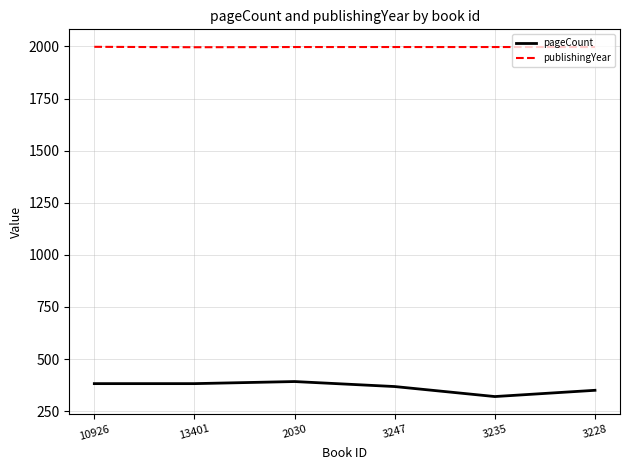

True or false: pageCount and publishingYear intersect in this chart.

False